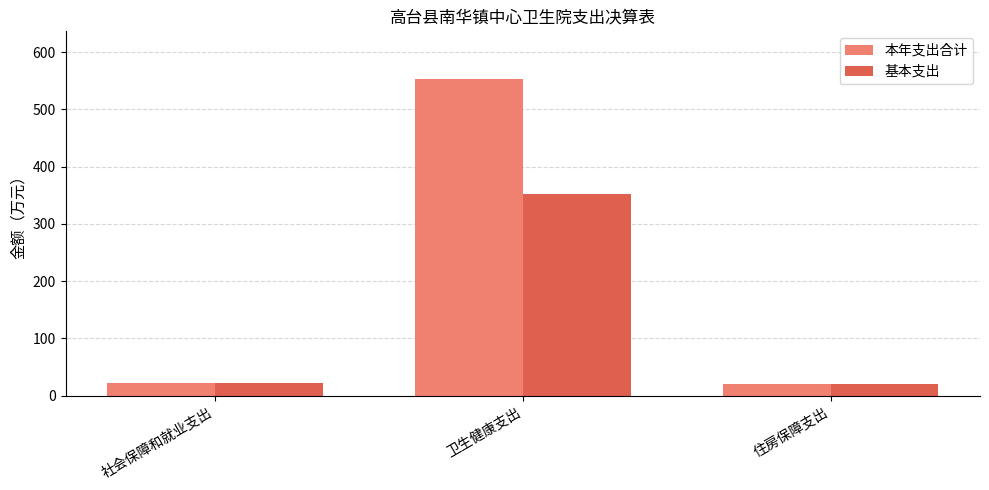

Which series changed the most between 卫生健康支出 and 住房保障支出?

本年支出合计